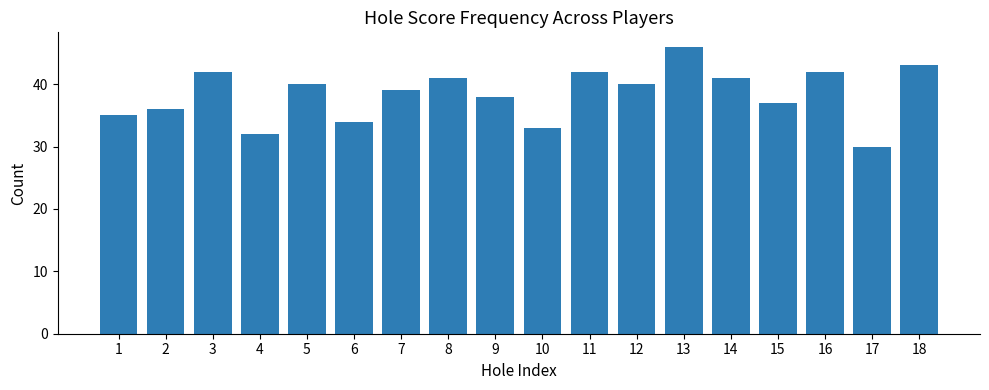

How many categories are shown in the chart?

18